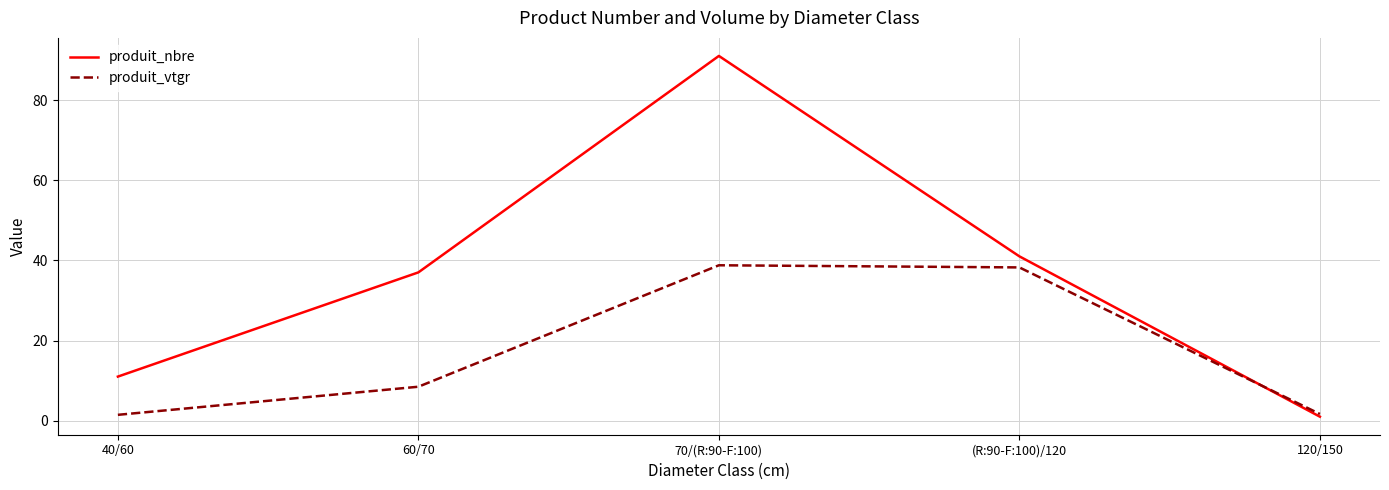

How many distinct data groups are displayed?

2